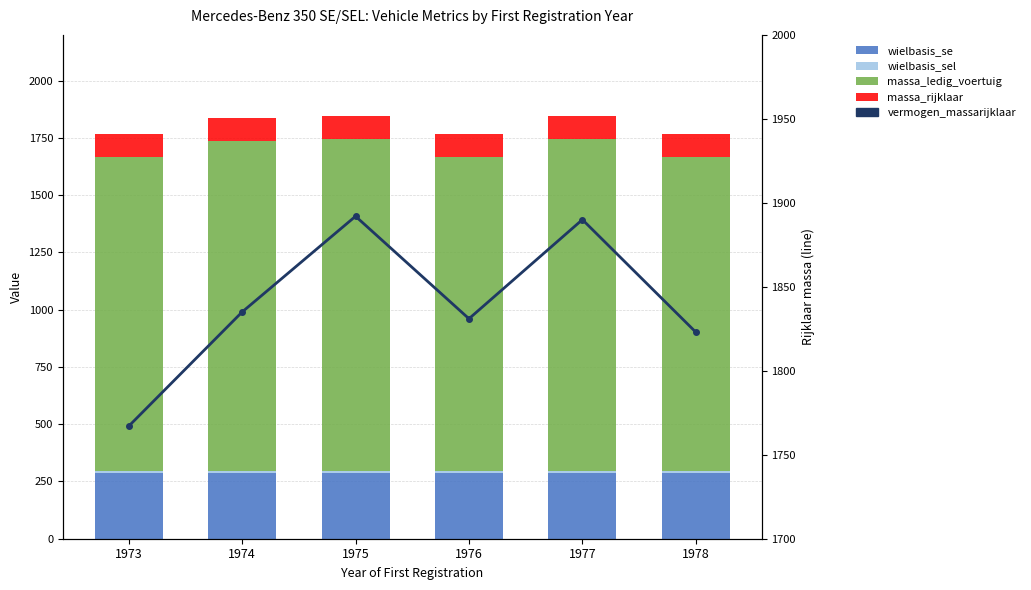

List the labels in order of wielbasis_se value, largest first.

1973, 1974, 1975, 1976, 1977, 1978